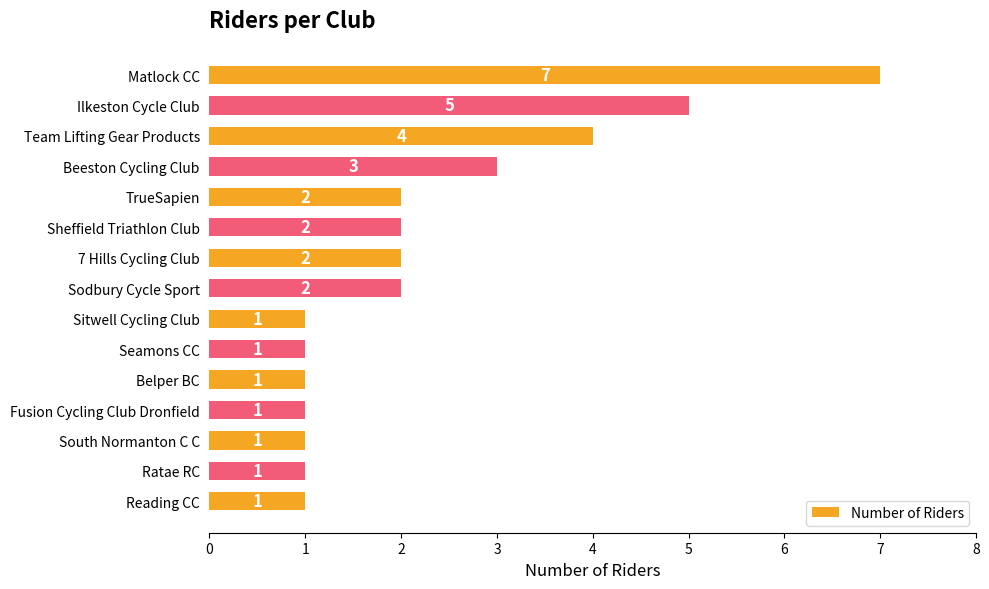

Approximately how many times larger is the value at Sitwell Cycling Club compared to South Normanton C C?

1.0